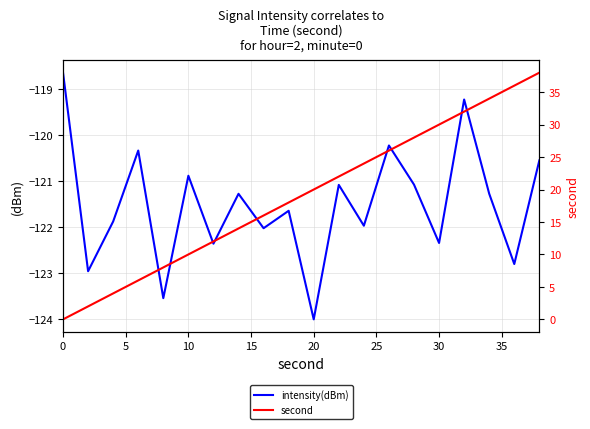

List the series in order of their peak value, lowest first.

intensity(dBm), second